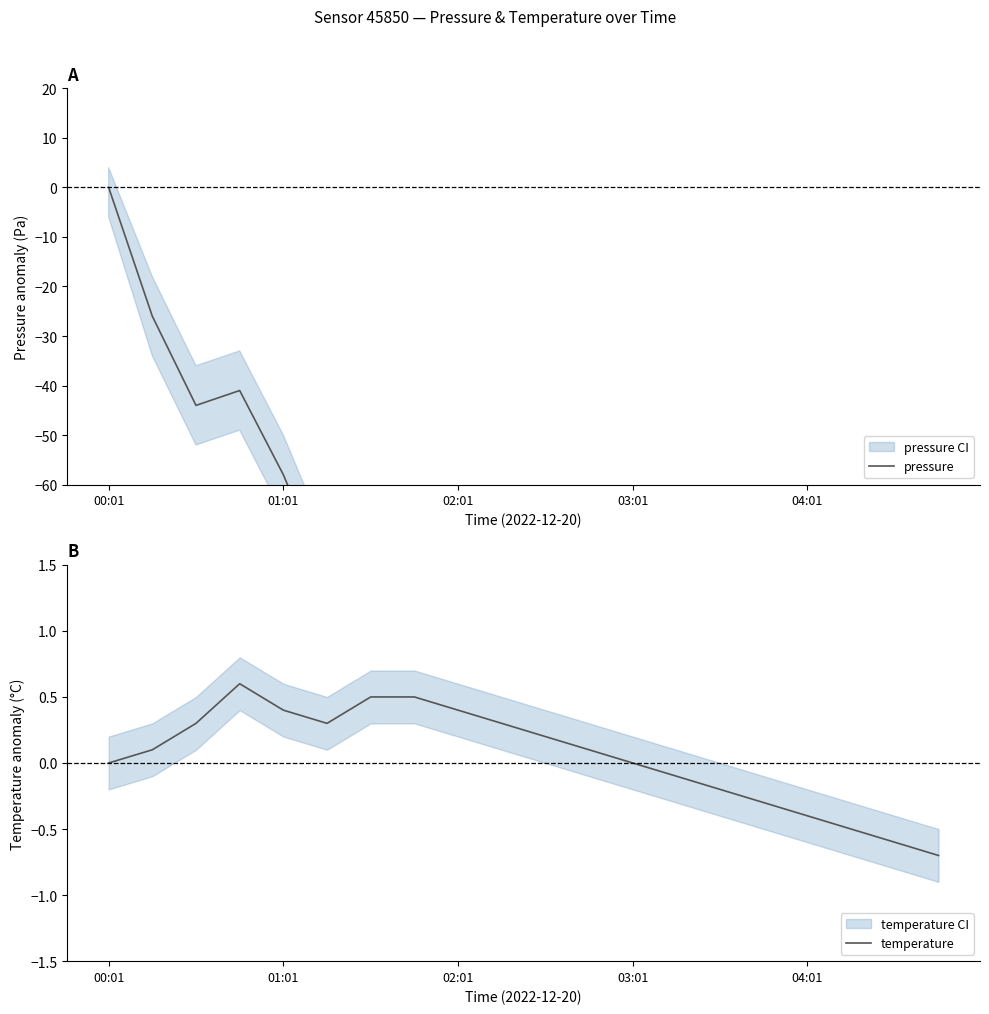

How many values in pressure are below zero?

19